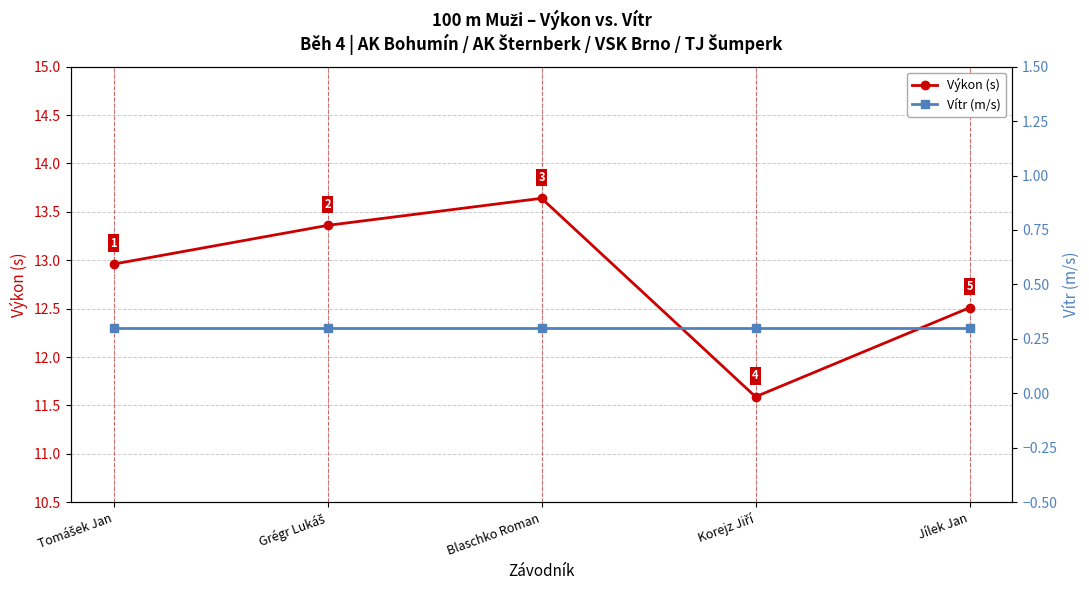

What is the label of the 4th point from the left?

Korejz Jiří